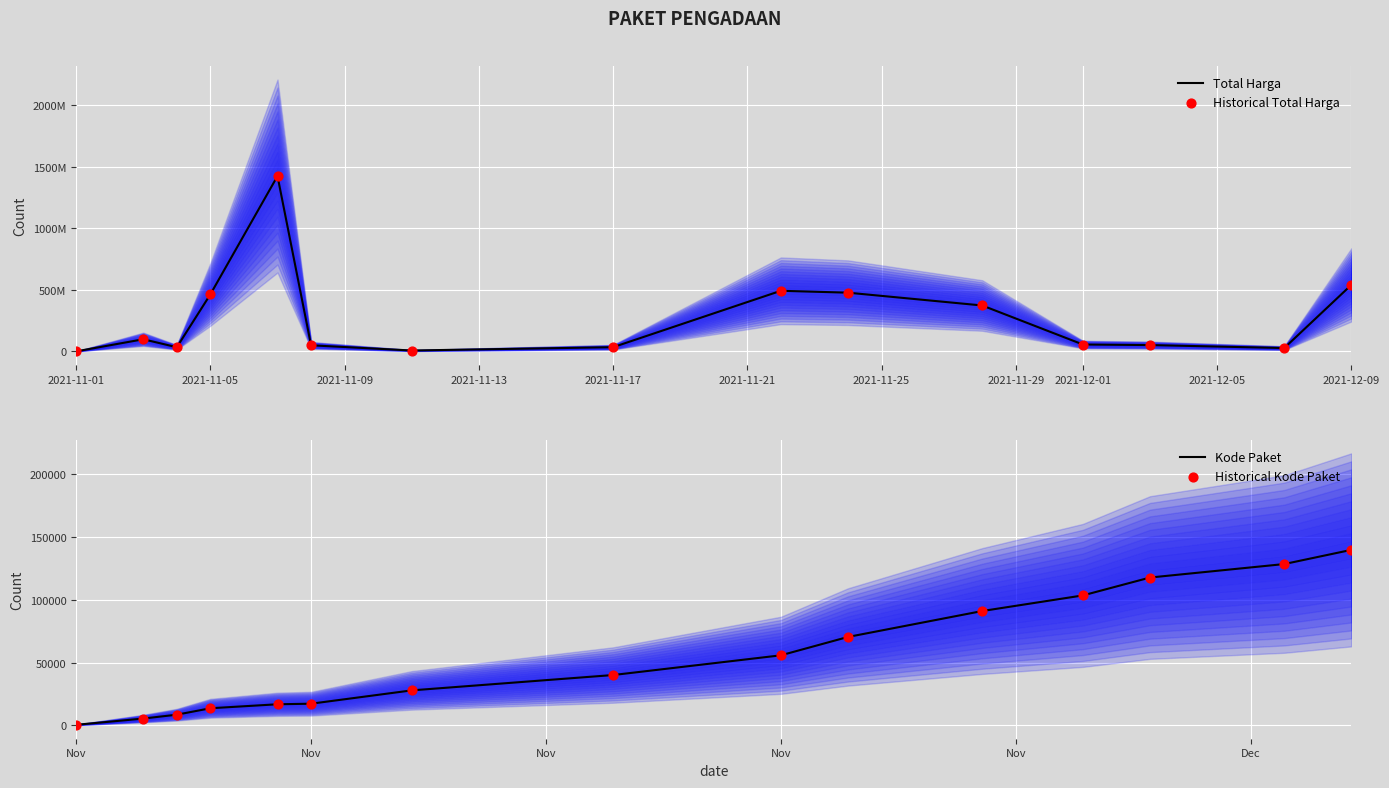

Which series has the largest total across all categories?

Total Harga